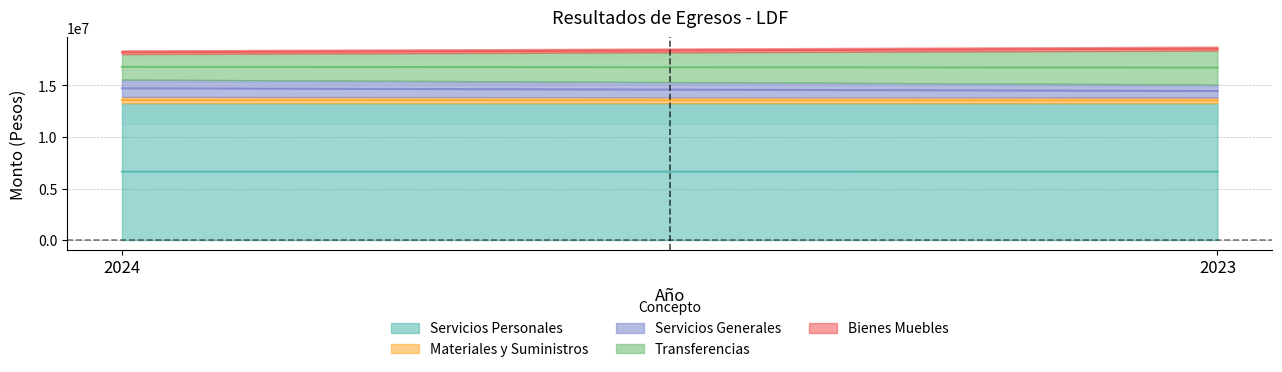

Which label corresponds to the smallest value in the chart?

2024